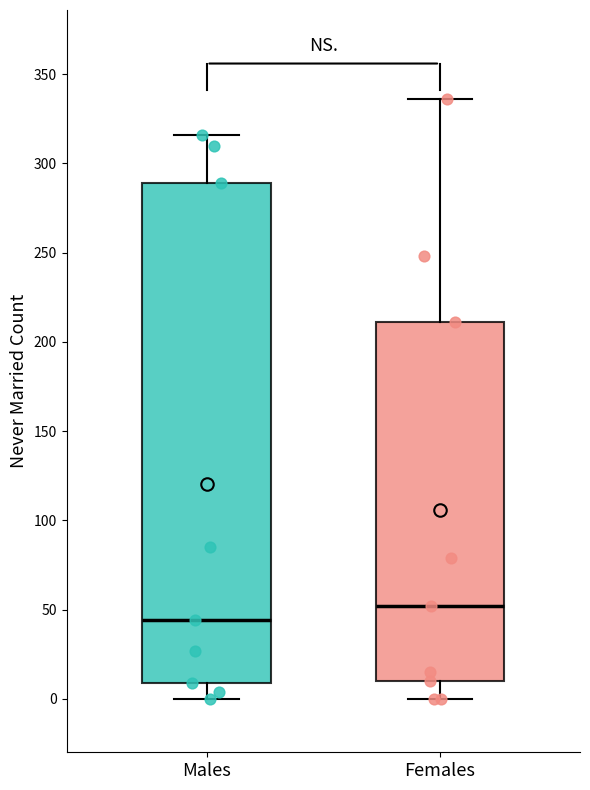

Which box has the highest median line?

Females